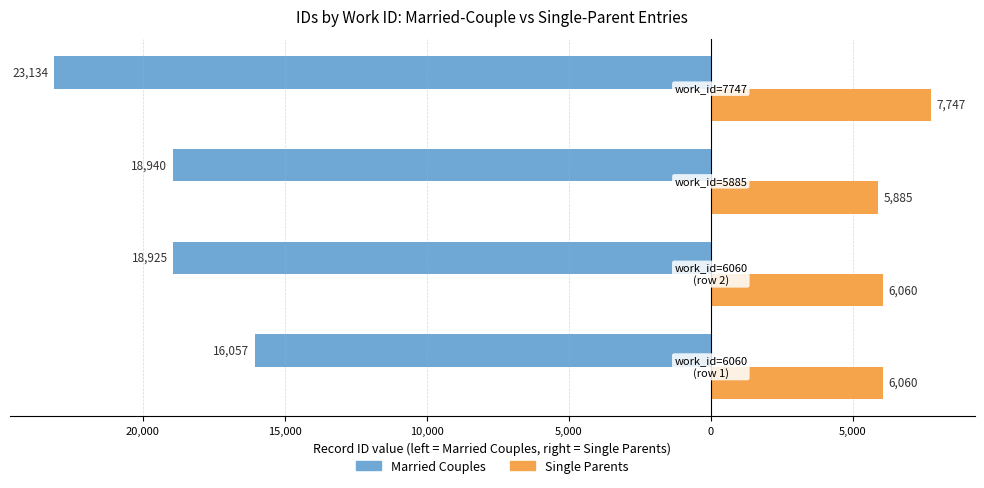

Reading left to right, transcribe all the data shown in this chart.

Married Couples: 25,000=-16057	20,000=-18925	15,000=-18940	10,000=-23134
Single Parents: 25,000=6060	20,000=6060	15,000=5885	10,000=7747